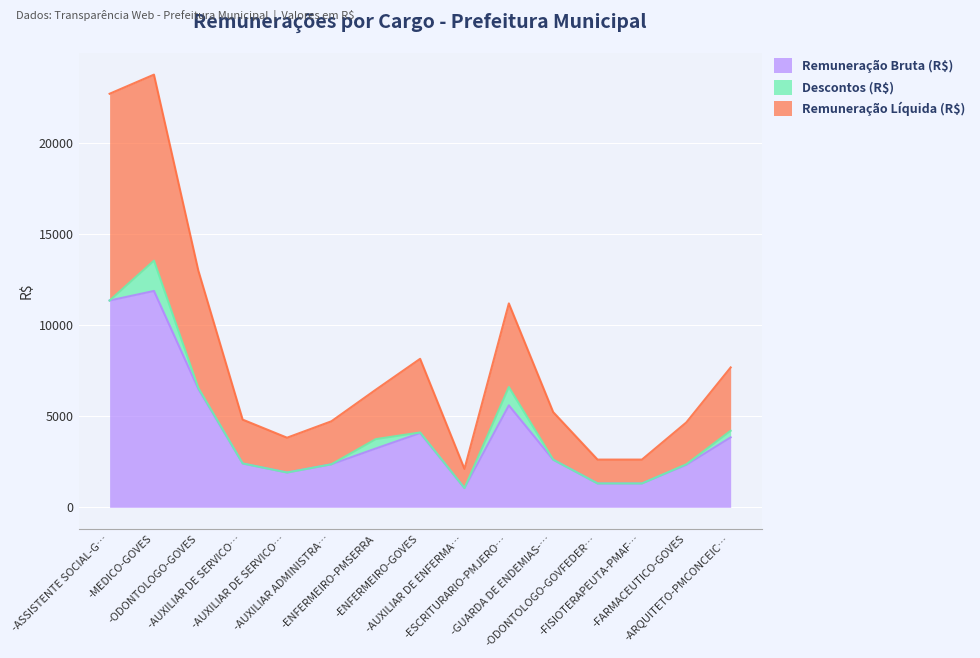

What is the highest value of the Remuneração Bruta (R$) series?

11876.7